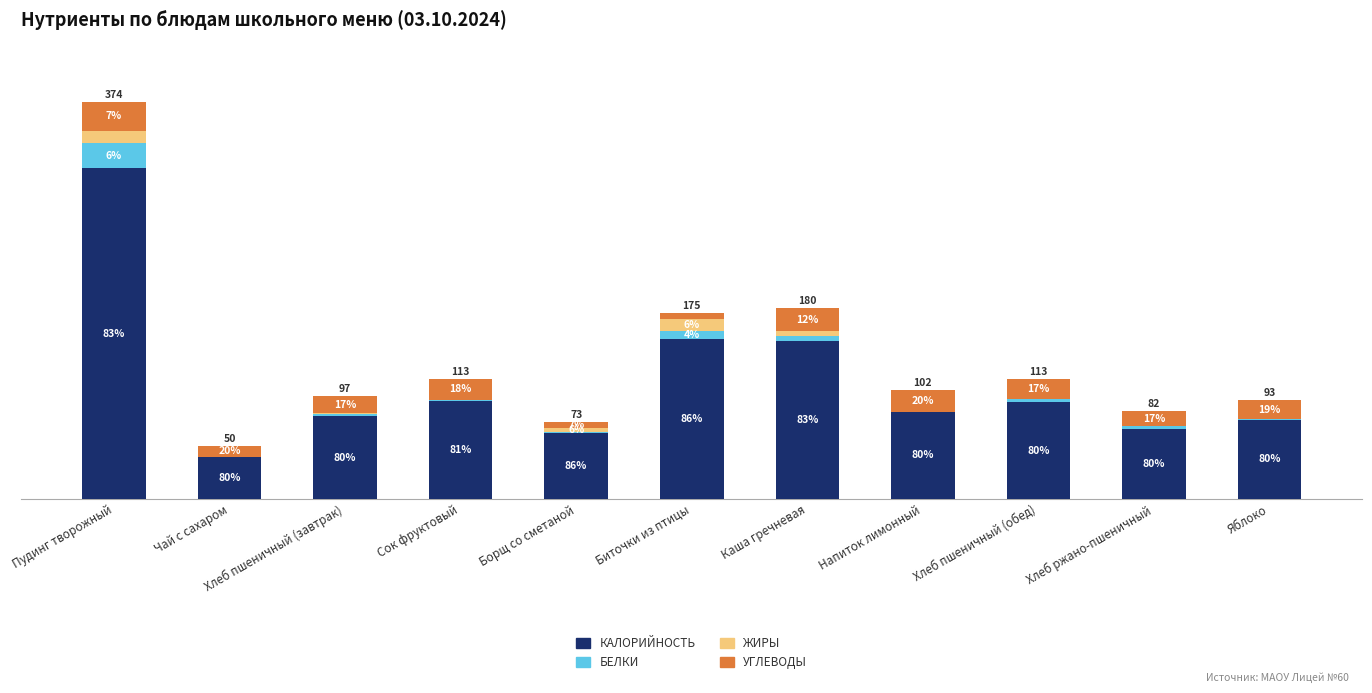

The Калорийность series shows 311.8 at Пудинг творожный. True or false?

True